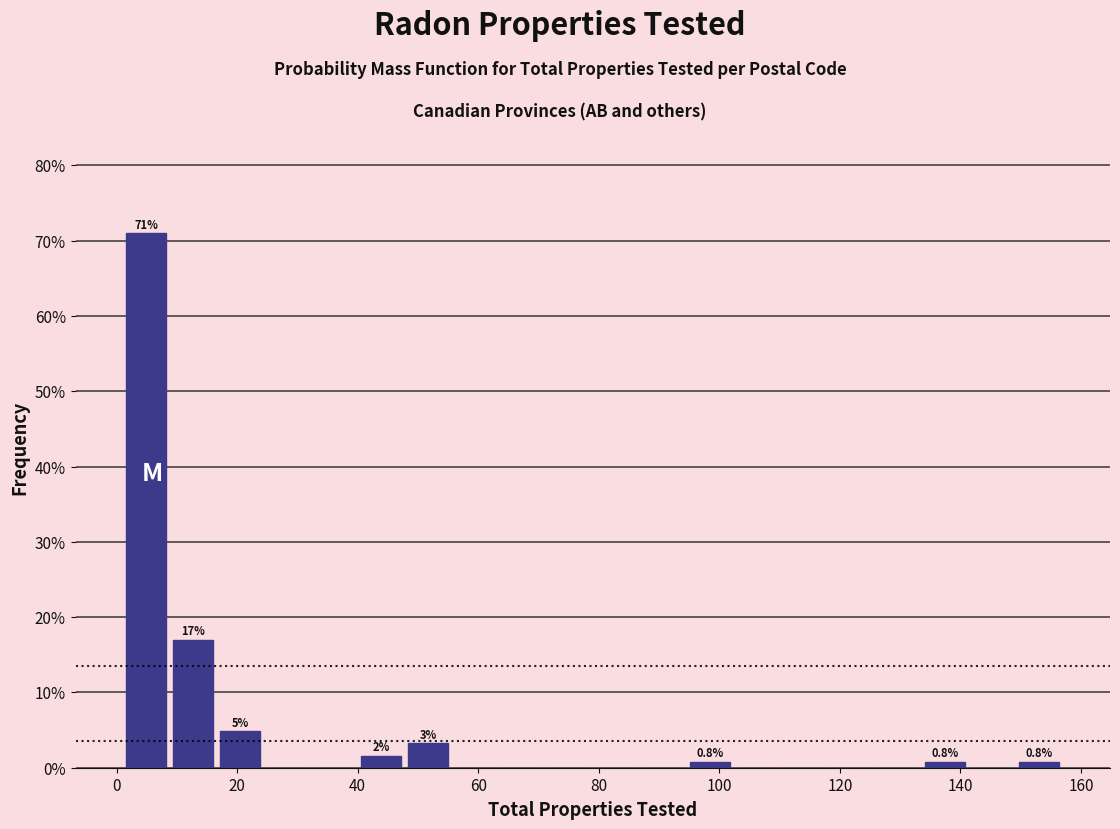

Around what value on the x-axis is the tallest bar? Give the approximate position of its centre, as read against the axis.

4